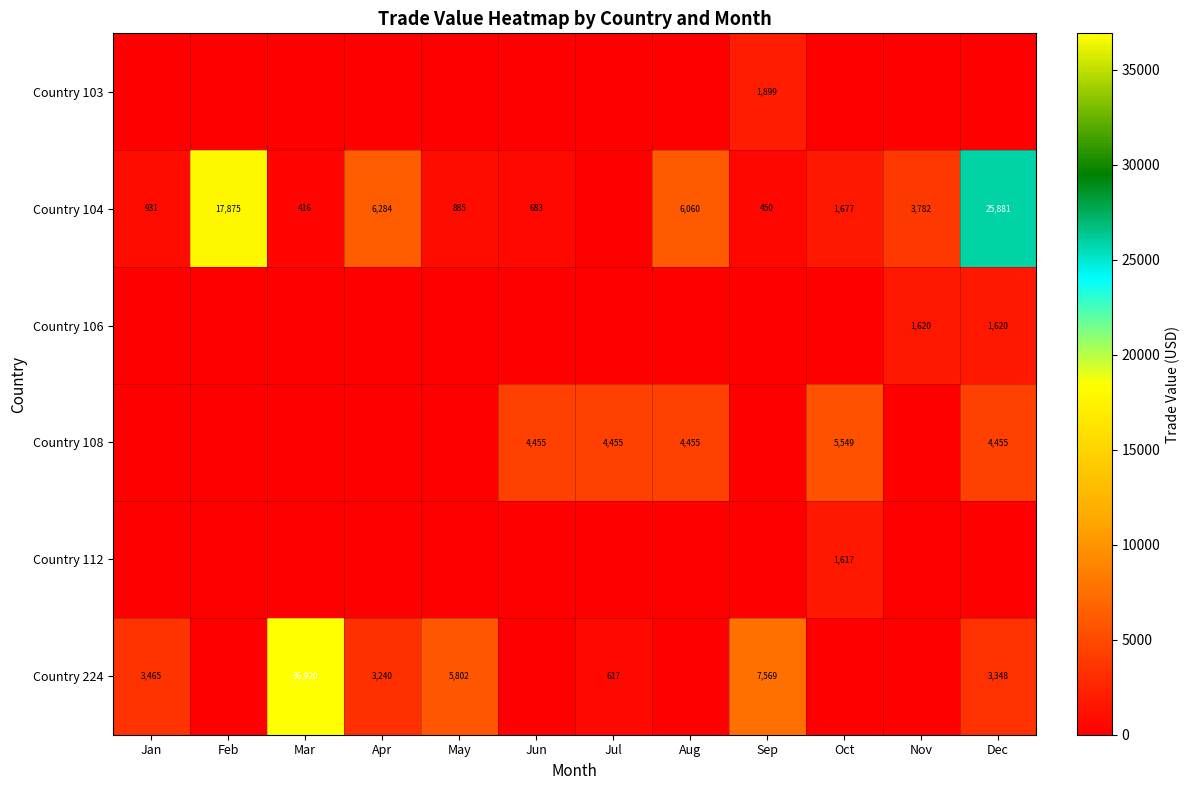

The value of Country 104 at Aug is 4219. True or false?

False